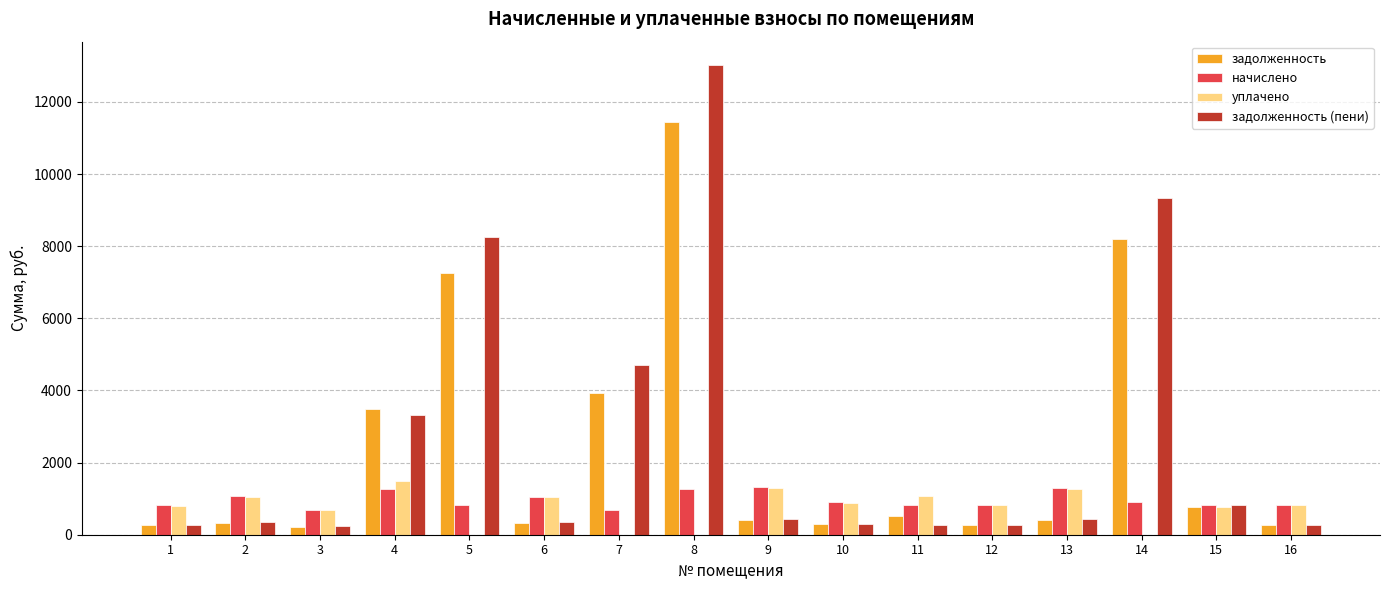

How many data points in задолженность are above 420?

8